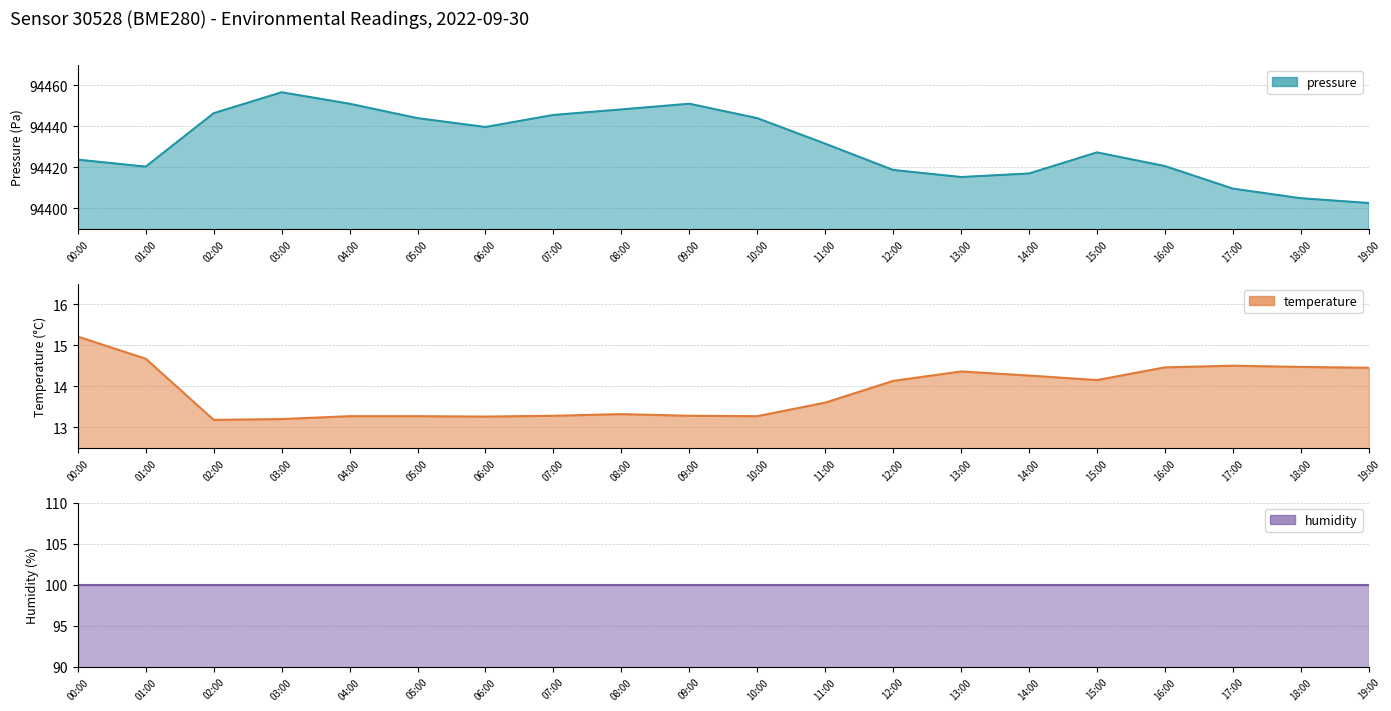

True or false: temperature has more than 2 points higher than both neighbors.

True